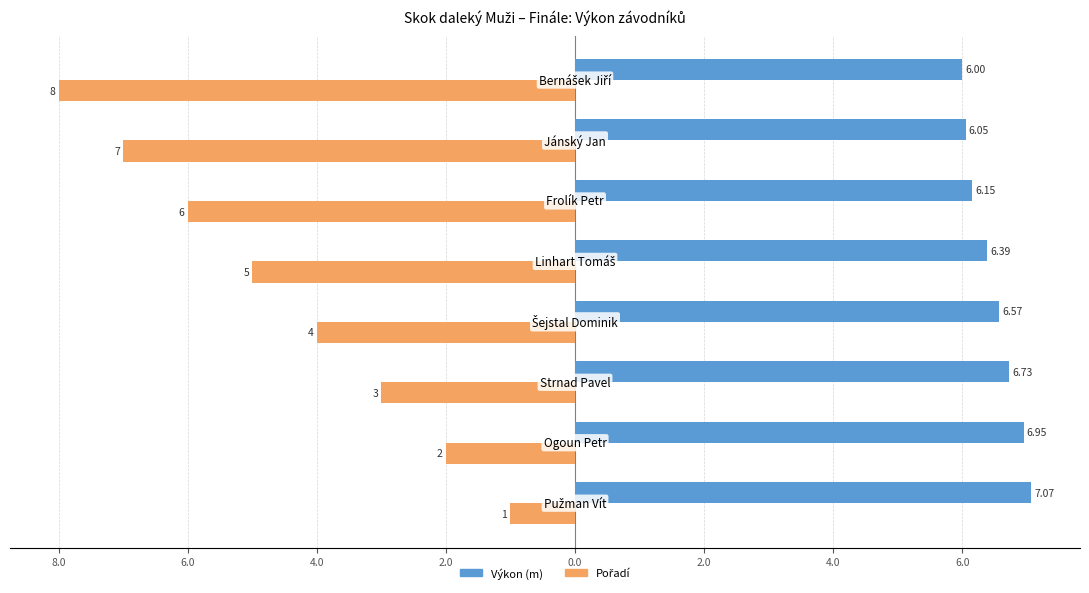

Is it true that Výkon (m) equals 9.7 at 6.0?

False